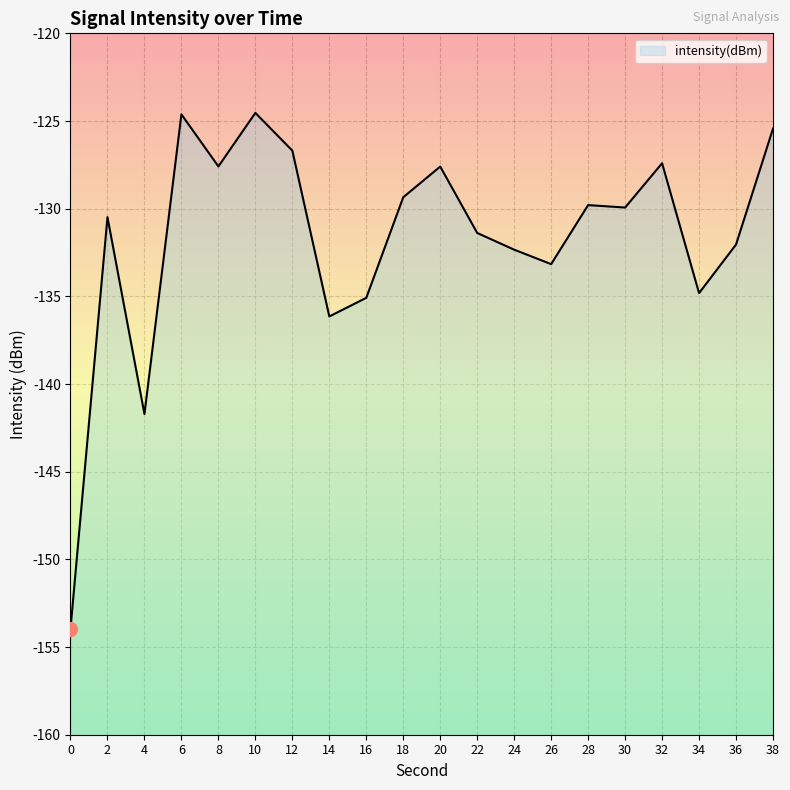

True or false: the data has more than 1 interior local peaks.

True